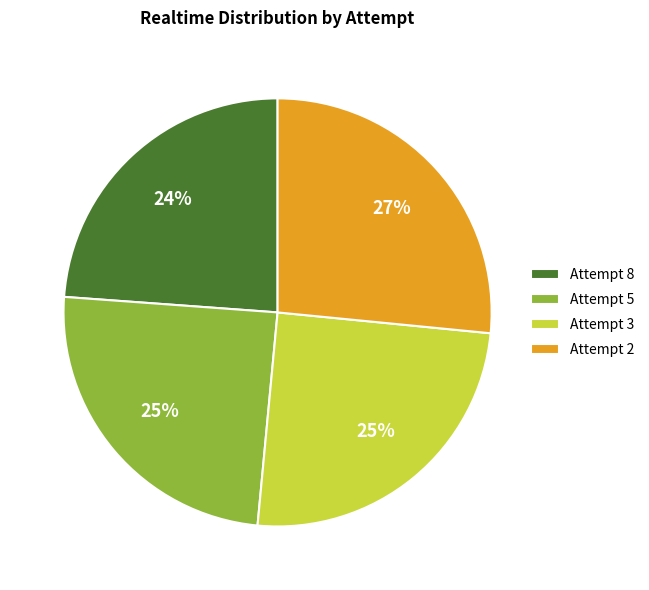

How many slices are in this pie chart?

4